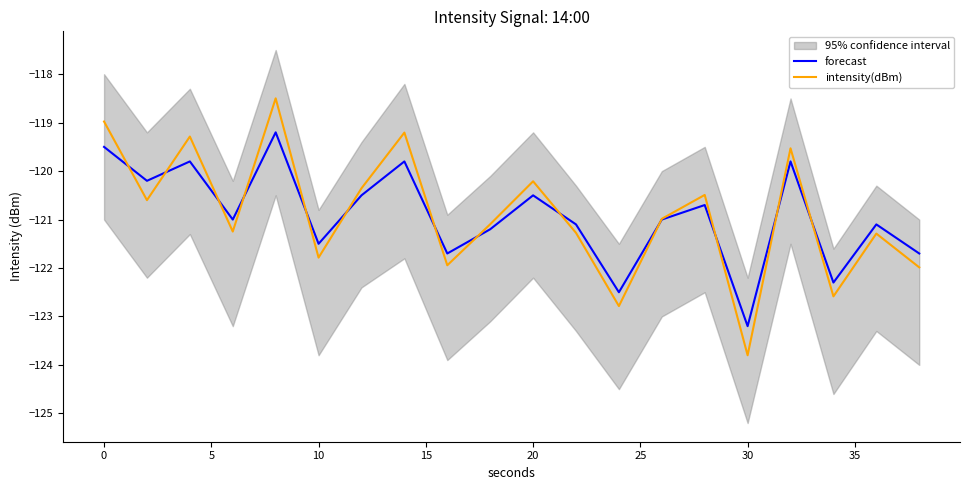

What is the difference between the maximum and minimum values in the intensity(dBm) series?

5.3